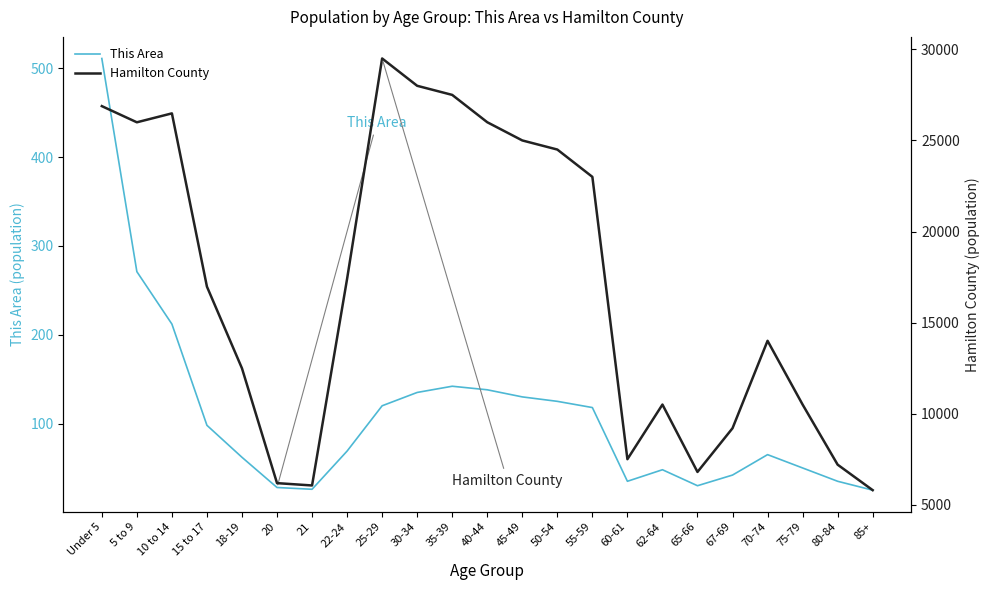

What is the value of the This Area point at the 3rd from the left?

212